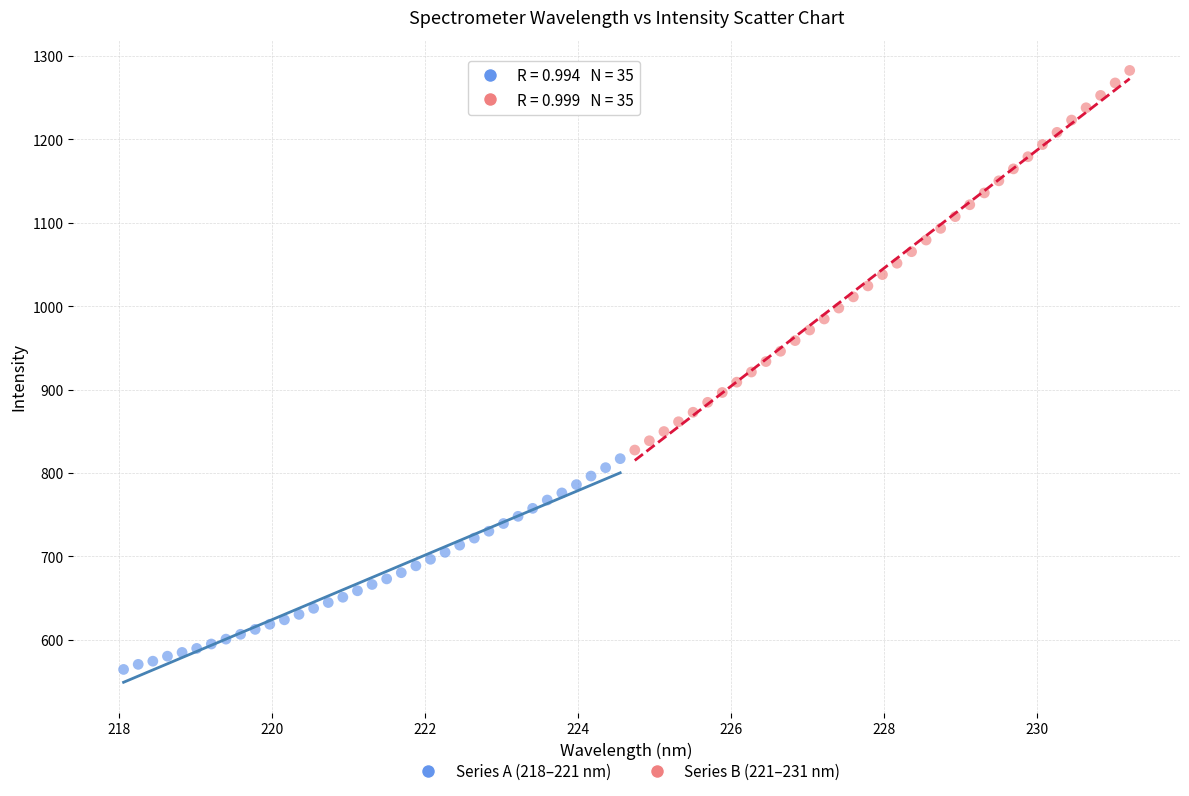

What are all the series names shown in the legend?

Series A (218–221 nm), Series B (221–231 nm)